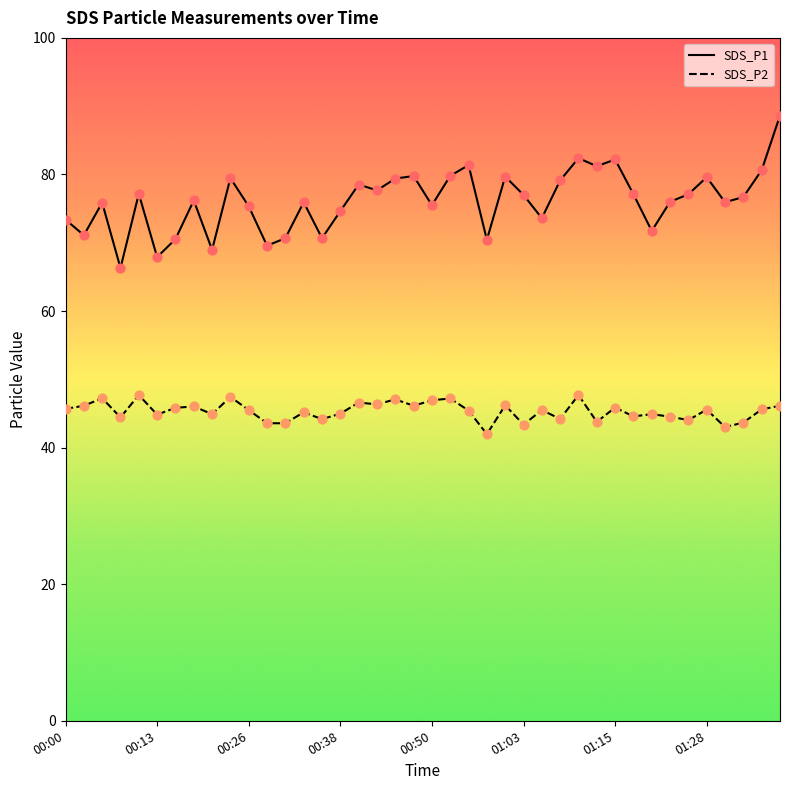

At which category is the sum across all series the highest?

39